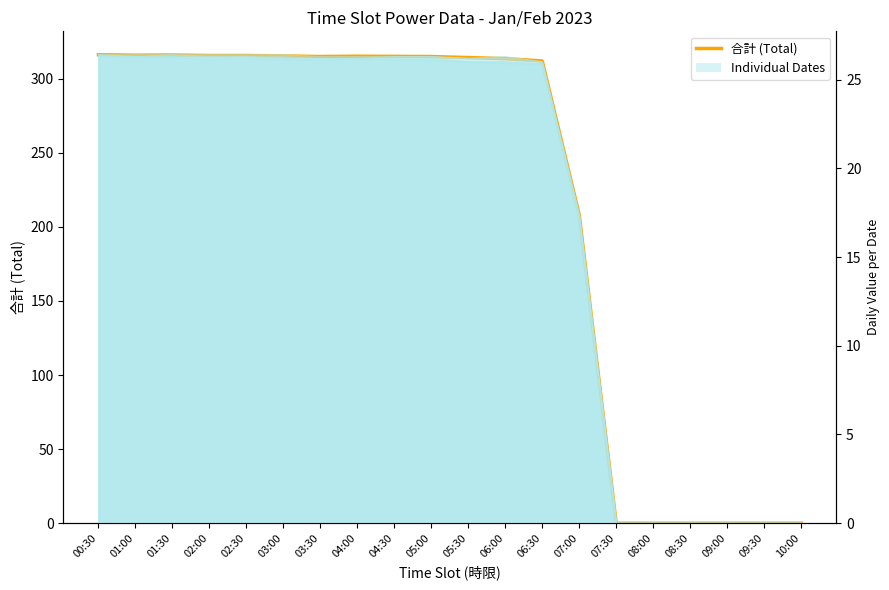

Does the chart have visible grid lines?

No